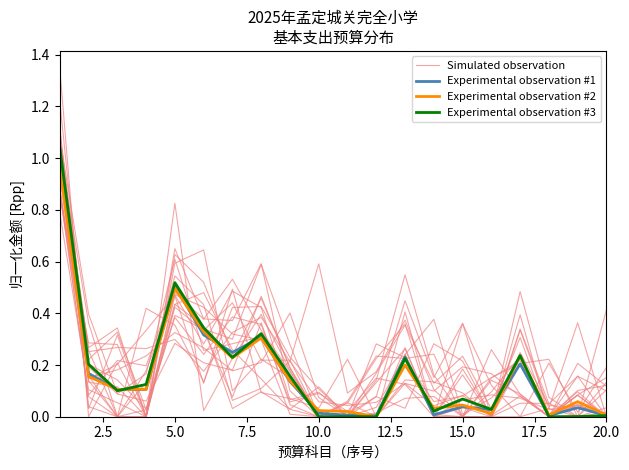

At how many categories does at least one series exceed 0?

20